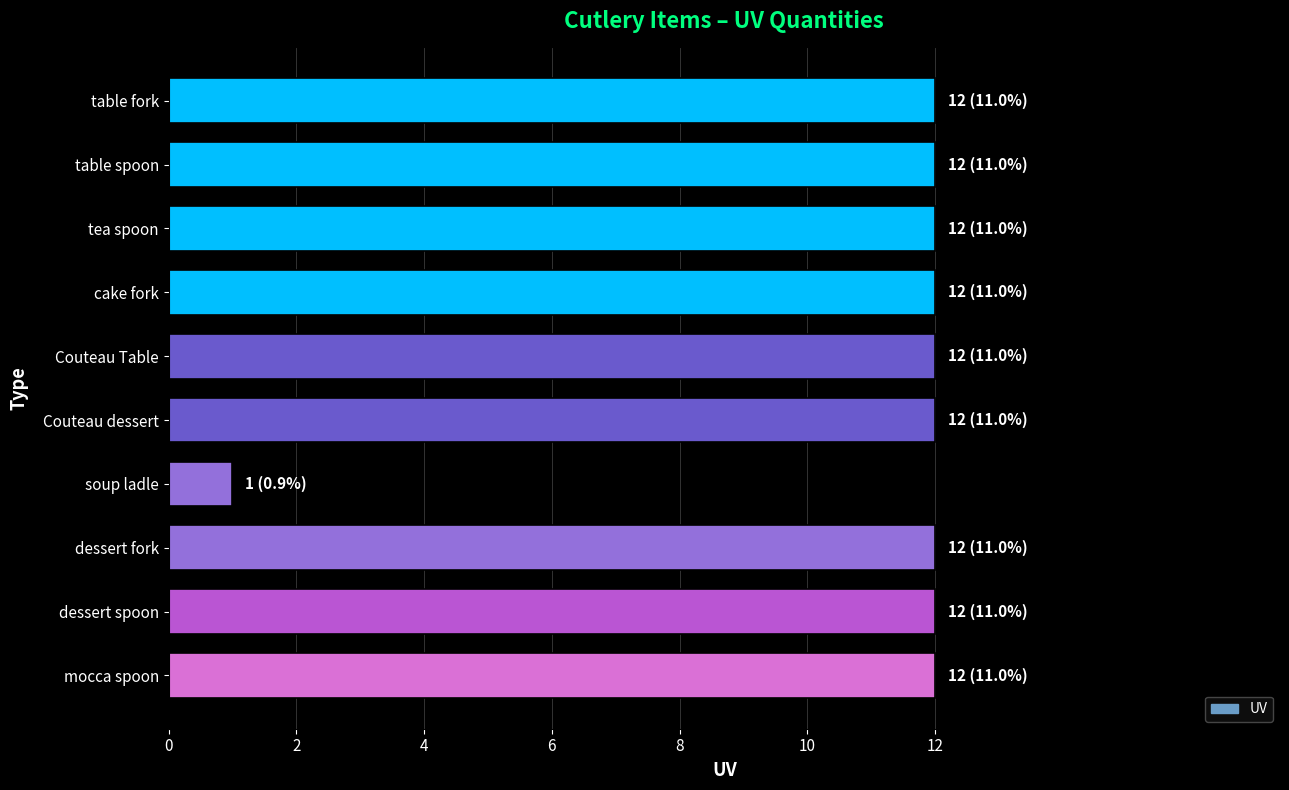

Reading bottom to top, transcribe all the data shown in this chart.

mocca spoon=12	dessert spoon=12	dessert fork=12	soup ladle=1	Couteau dessert=12	Couteau Table=12	cake fork=12	tea spoon=12	table spoon=12	table fork=12